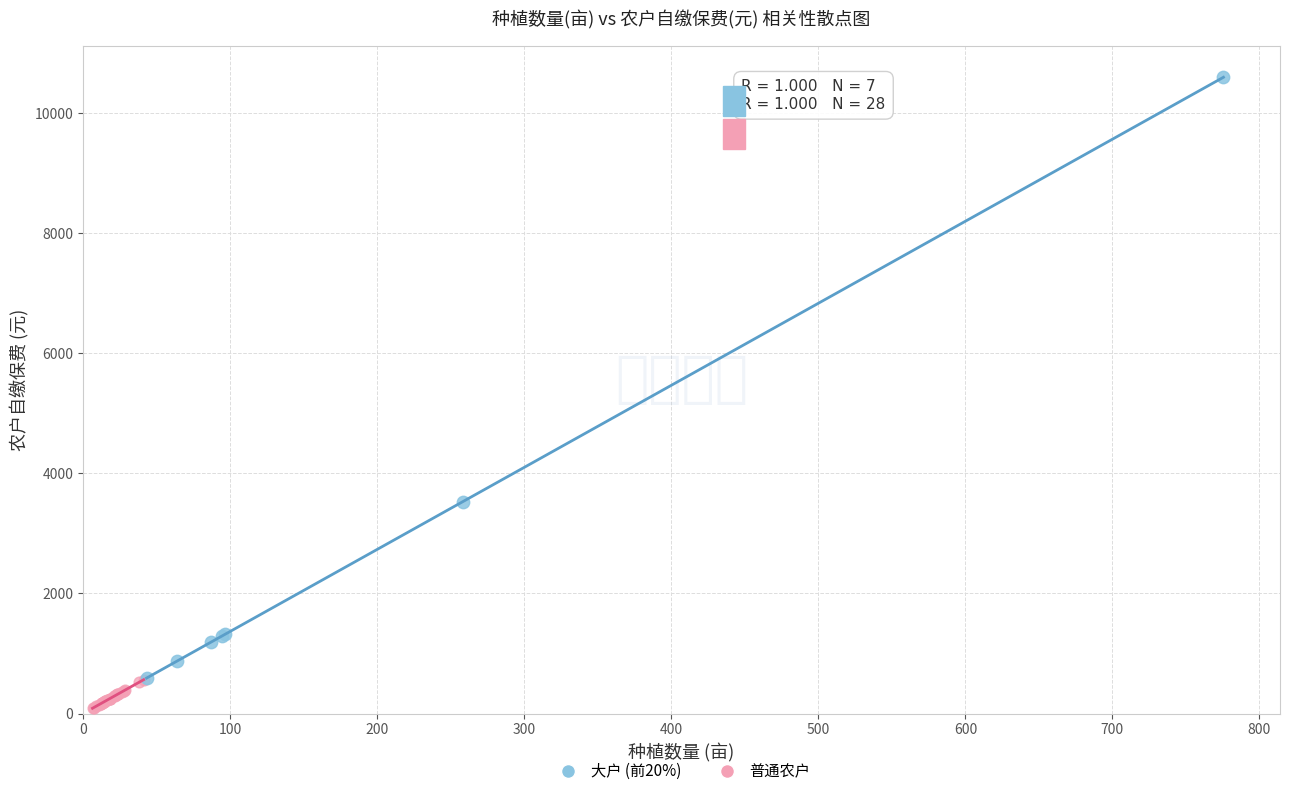

Which series reaches the minimum Y coordinate?

普通农户